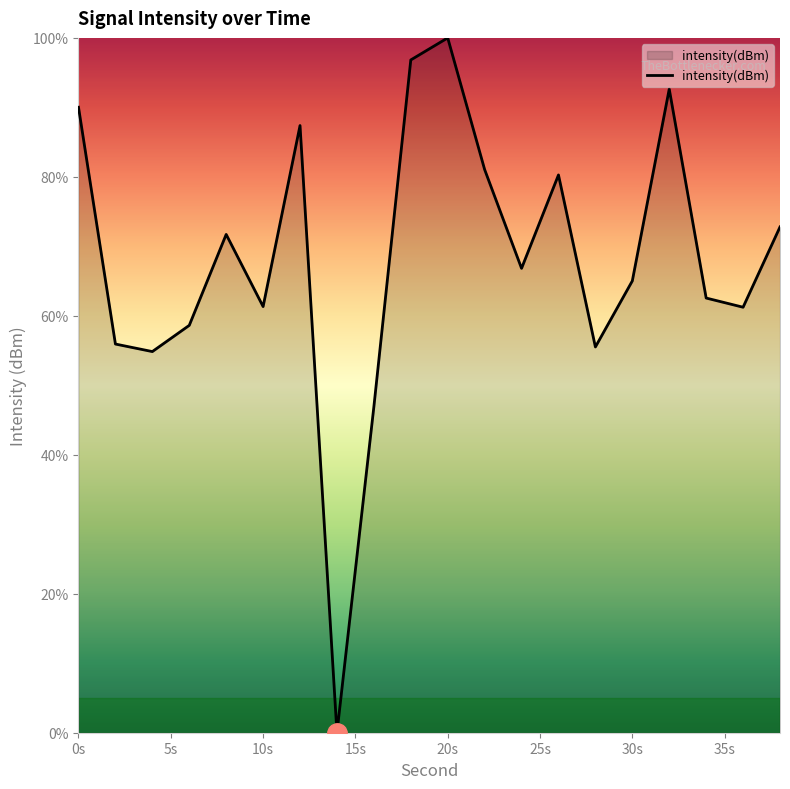

What is the difference between the maximum and minimum values?

100.0